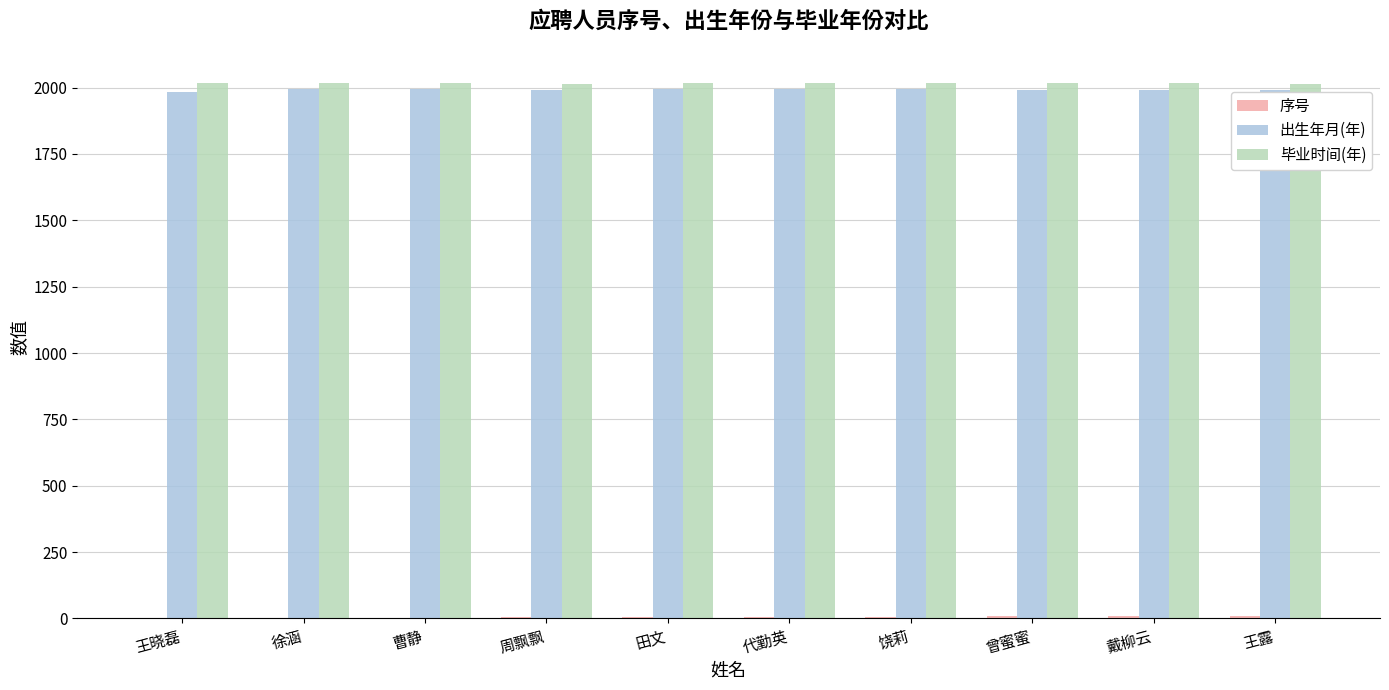

What is the highest value of the 毕业时间(年) series?

2019